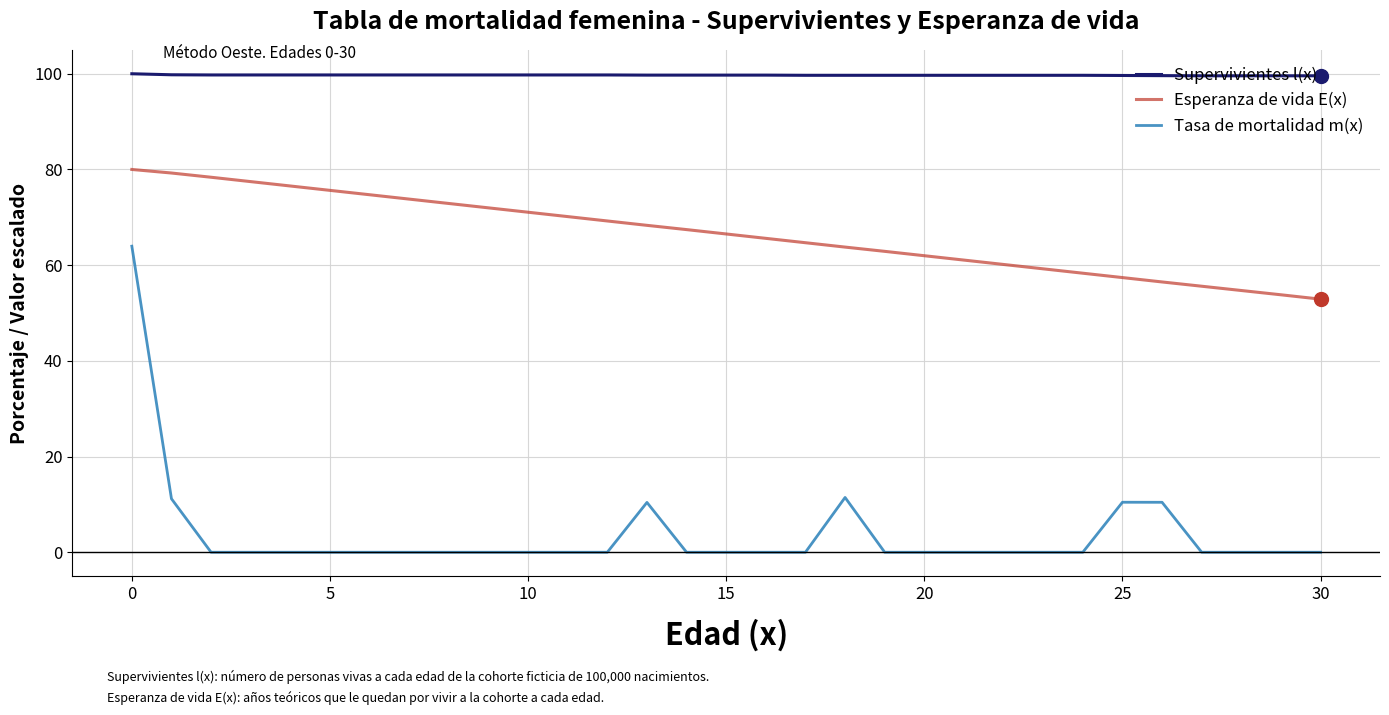

What is the difference between the maximum and minimum values in the Esperanza de vida E(x) series?

27.1